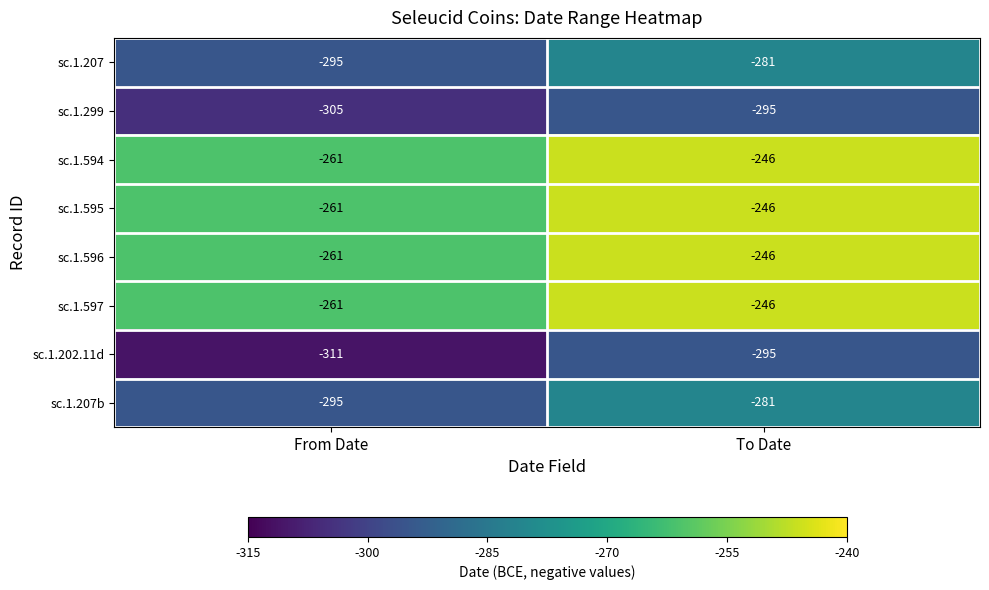

Is the value of sc.1.594 at To Date greater than the value of sc.1.207b at From Date?

Yes